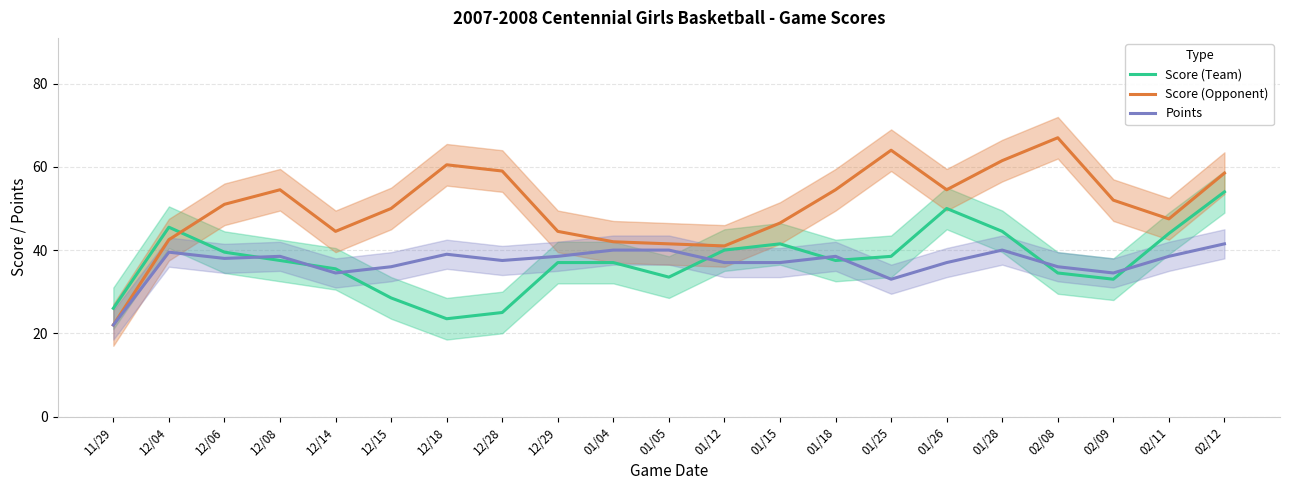

Is the value of Points at 12/06 greater than the value of Score (Team) at 02/11?

No